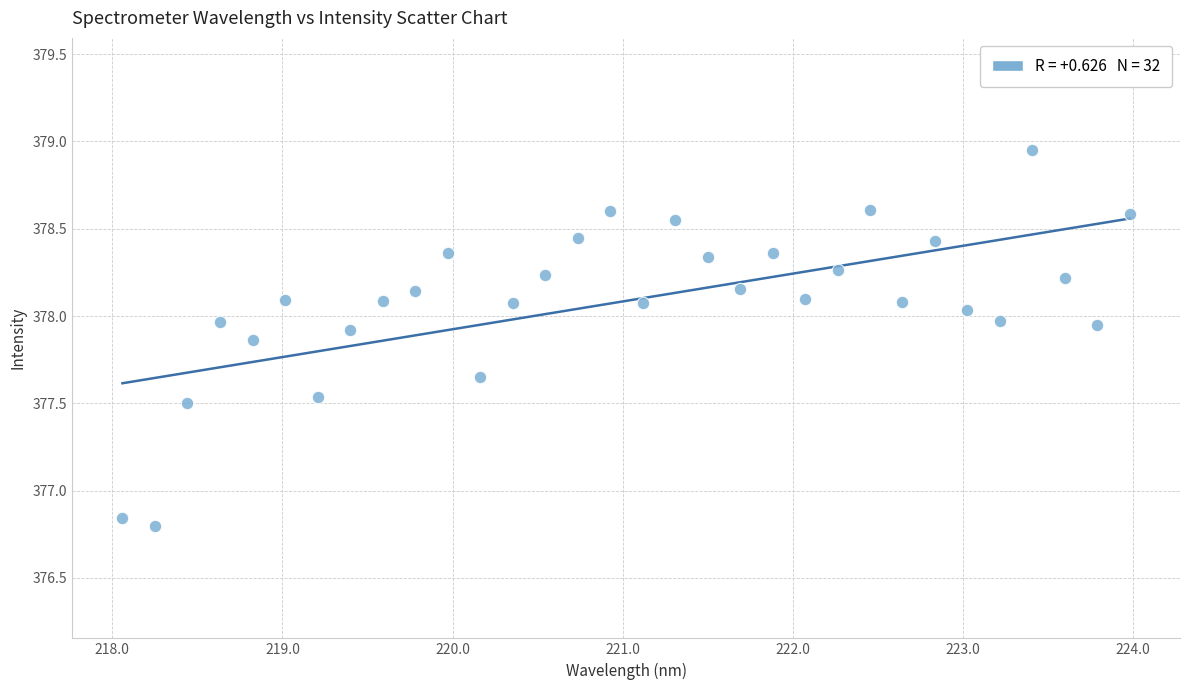

What is the range of X values (max minus min)?

5.9